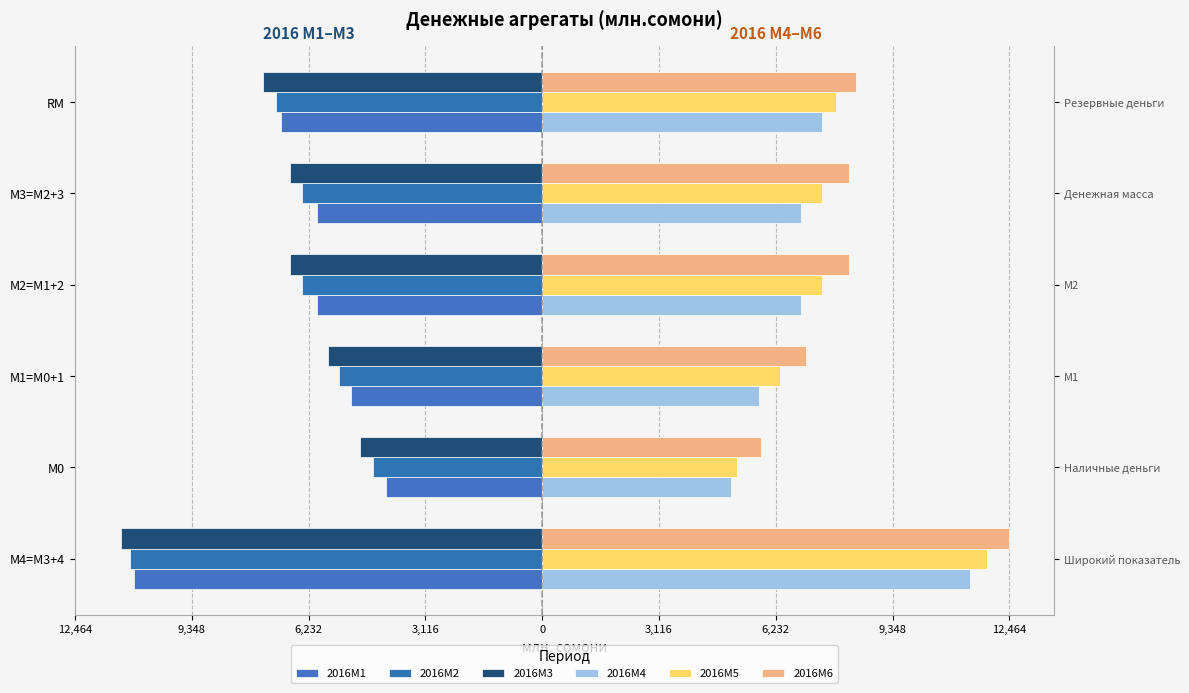

Reading left to right, list all the values displayed in this chart.

2016M1: -10890.4	-4176.4	-5102.6	-6017.0	-6017.0	-6958.1
2016M2: -10995.0	-4502.4	-5418.1	-6413.4	-6413.4	-7112.4
2016M3: -11240.4	-4869.8	-5706.5	-6735.4	-6735.4	-7444.2
2016M4: 11407.8	5031.7	5788.2	6892.4	6892.4	7466.6
2016M5: 11875.6	5202.9	6346.2	7456.7	7456.7	7827.2
2016M6: 12464.4	5846.2	7030.7	8183.8	8183.8	8371.9